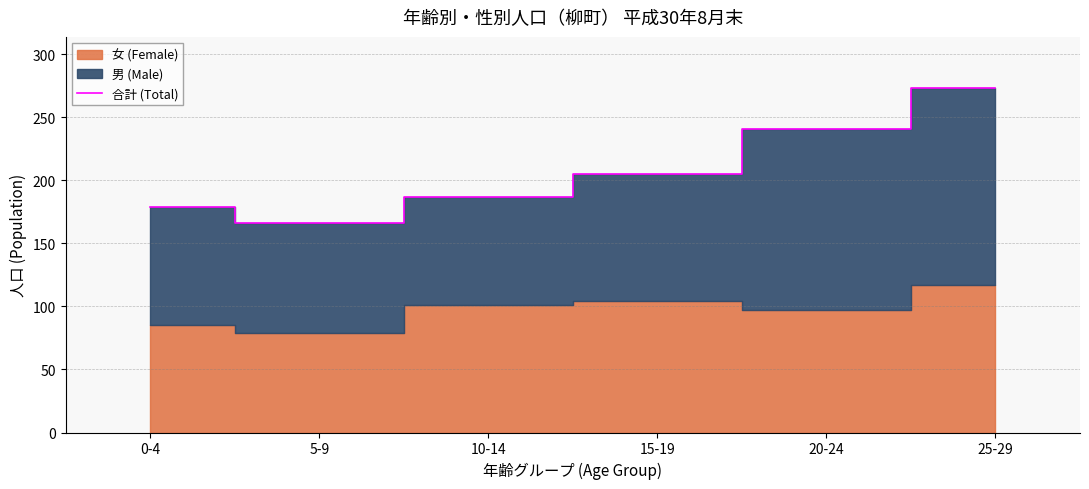

How many values are below 205?

3